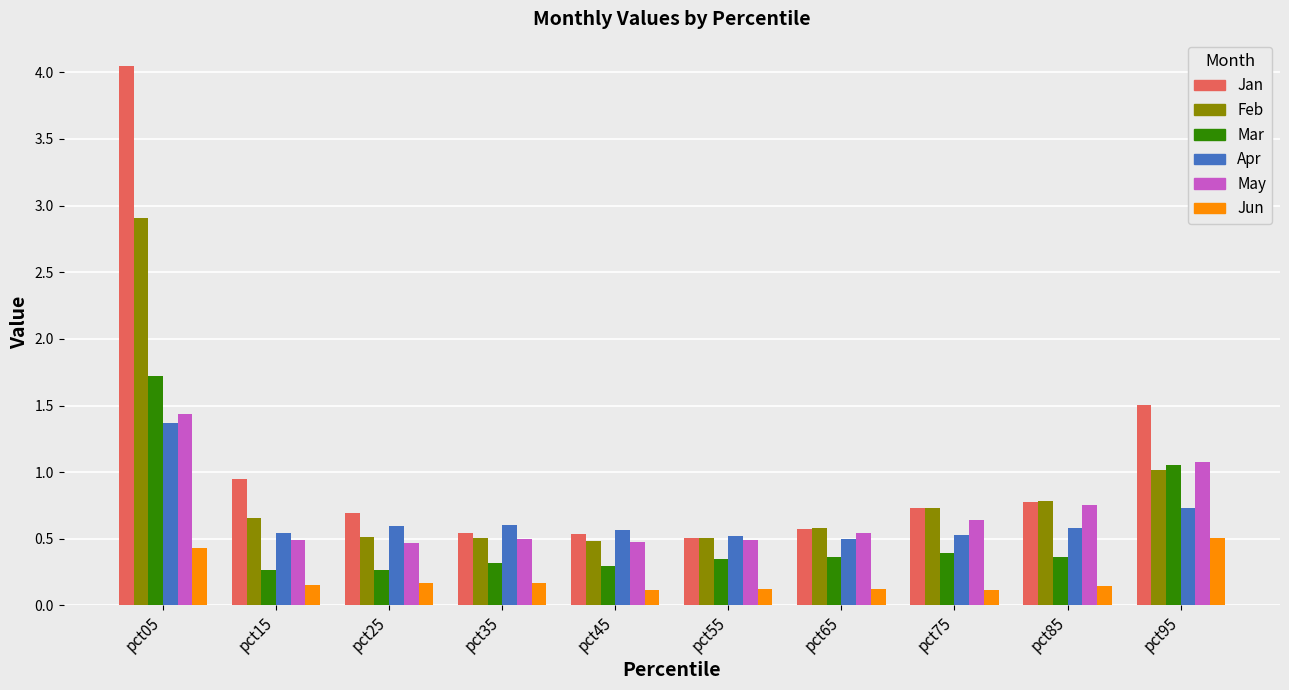

At which label does Jan reach its peak?

pct05